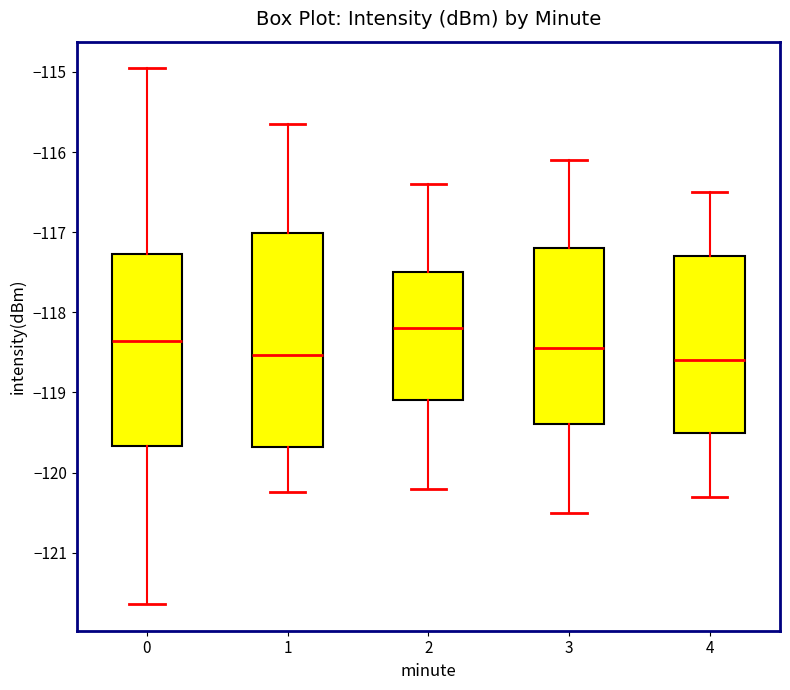

Reading left to right, transcribe this box plot: for each box, give where its median line is, the range the box spans, and where its two whiskers end, as read against the y-axis. The values are not printed on the chart, so give them approximately, as read against the axis.

0: median -118.4, box -119.7 to -117.3, whiskers -121.6 to -115.0
1: median -118.5, box -119.7 to -117.0, whiskers -120.2 to -115.7
2: median -118.2, box -119.1 to -117.5, whiskers -120.2 to -116.4
3: median -118.4, box -119.4 to -117.2, whiskers -120.5 to -116.1
4: median -118.6, box -119.5 to -117.3, whiskers -120.3 to -116.5